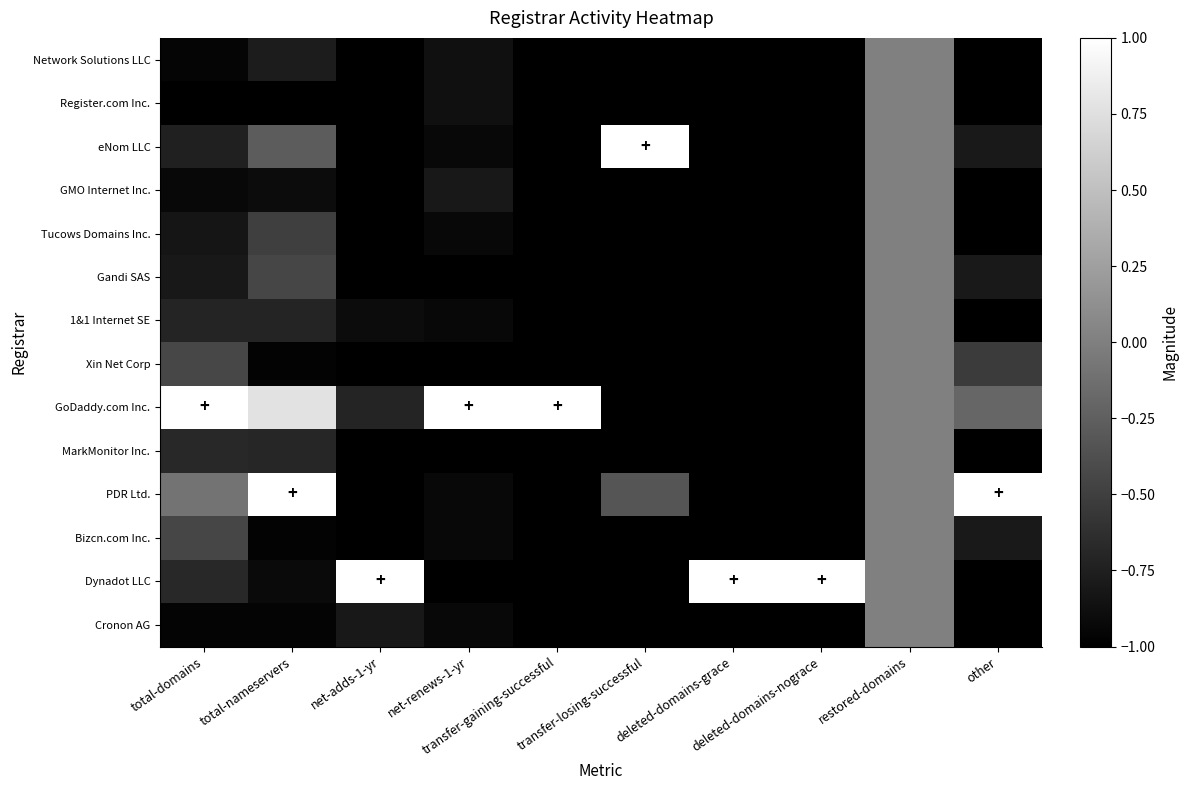

Count the number of data series in this chart.

14